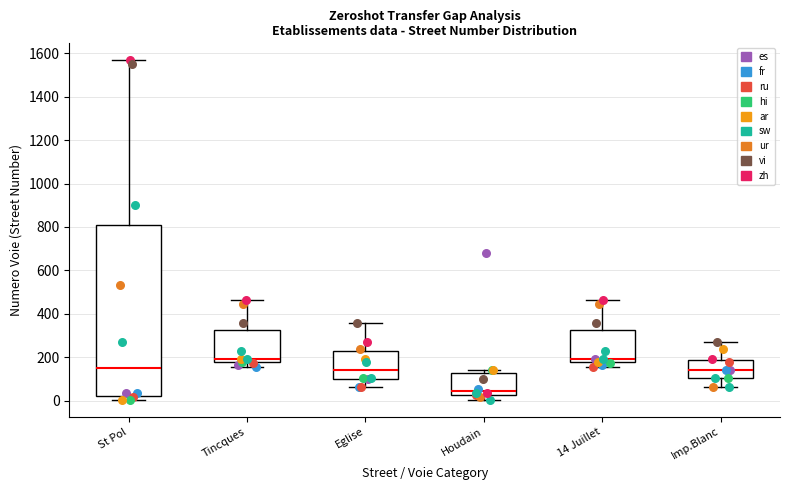

Which box's median line is the lowest?

Houdain